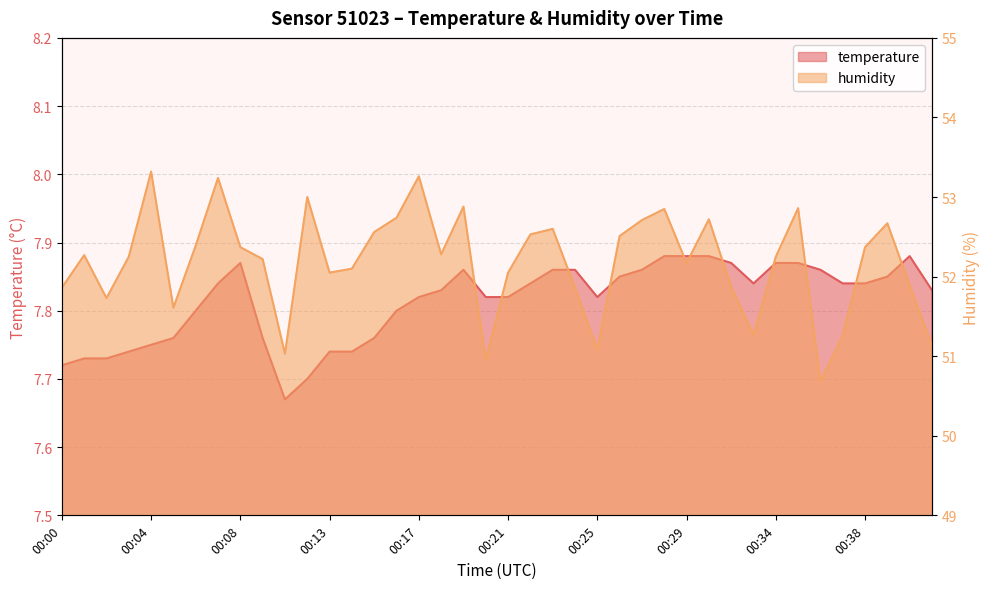

List the labels in order of temperature value, smallest first.

00:10, 00:11, 00:00, 00:01, 00:02, 00:03, 00:13, 00:14, 00:04, 00:05, 00:09, 00:15, 00:06, 00:16, 00:17, 00:20, 00:21, 00:25, 00:18, 00:41, 00:07, 00:22, 00:32, 00:37, 00:38, 00:26, 00:39, 00:19, 00:23, 00:24, 00:27, 00:36, 00:08, 00:31, 00:34, 00:35, 00:28, 00:29, 00:30, 00:40